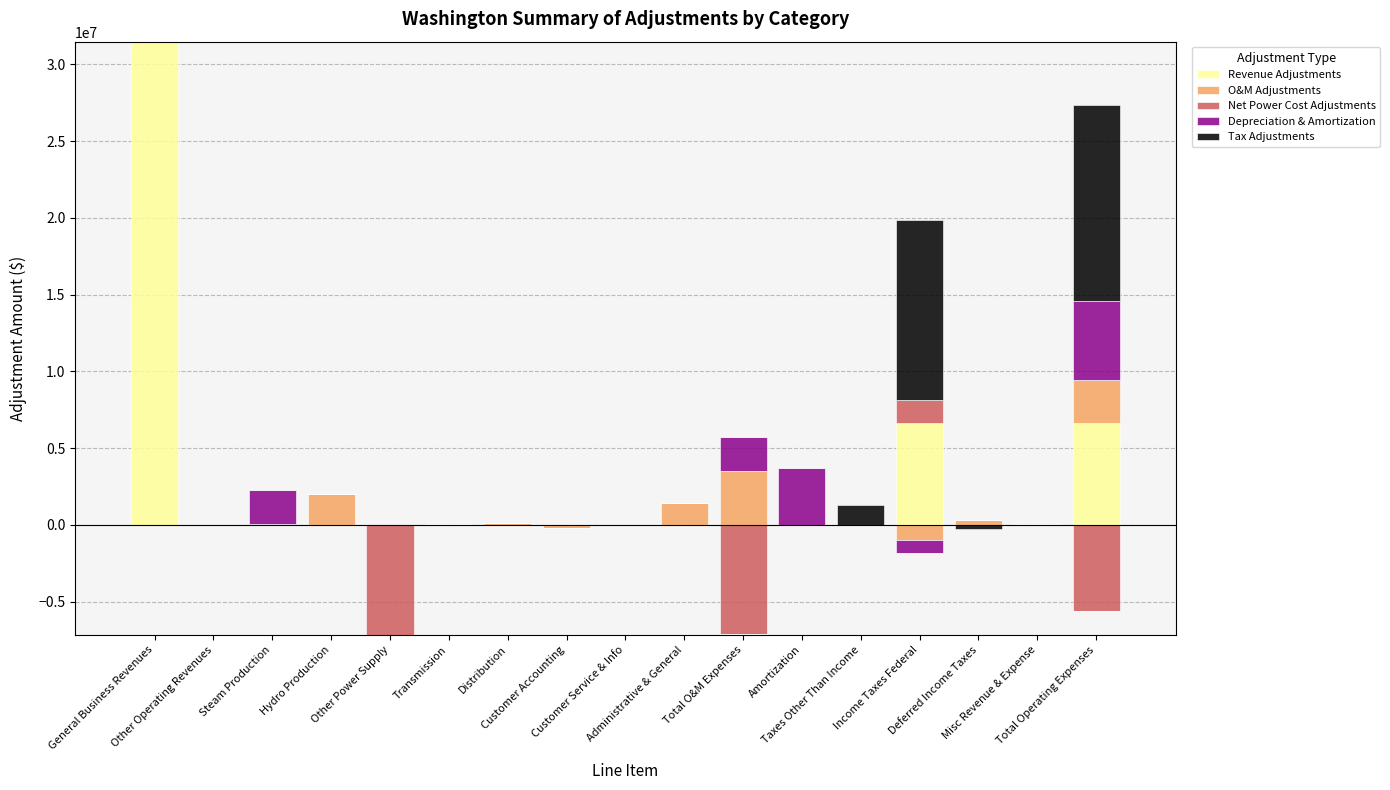

The value of Net Power Cost Adjustments at Other Power Supply is 977995.4. True or false?

False